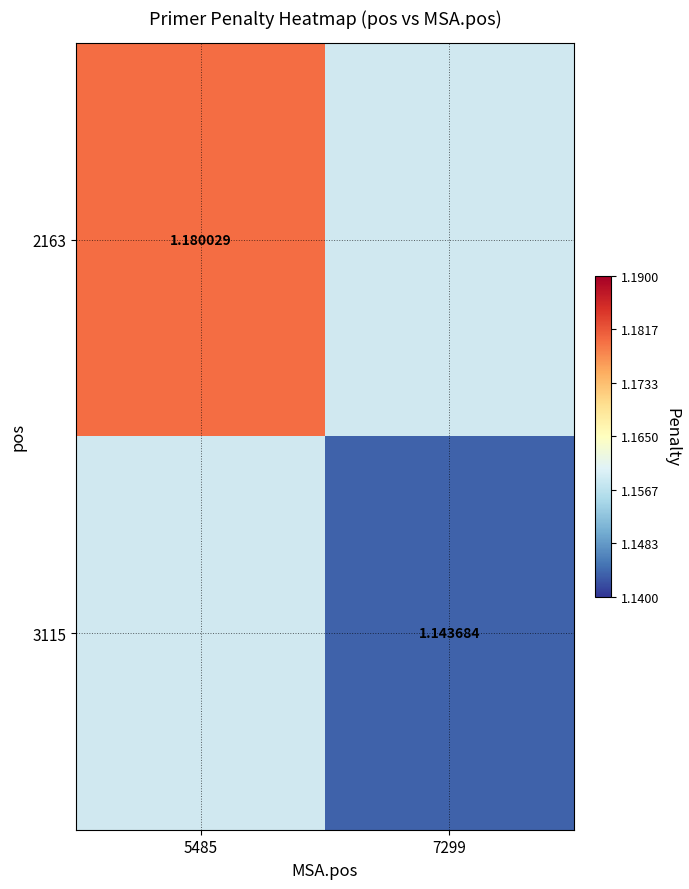

Is the value of 2163 at 5485 greater than the value of 3115 at 7299?

Yes